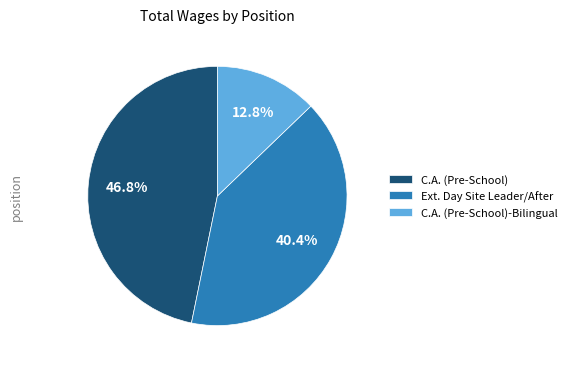

What percentage is NOT represented by C.A. (Pre-School)?

53.2%